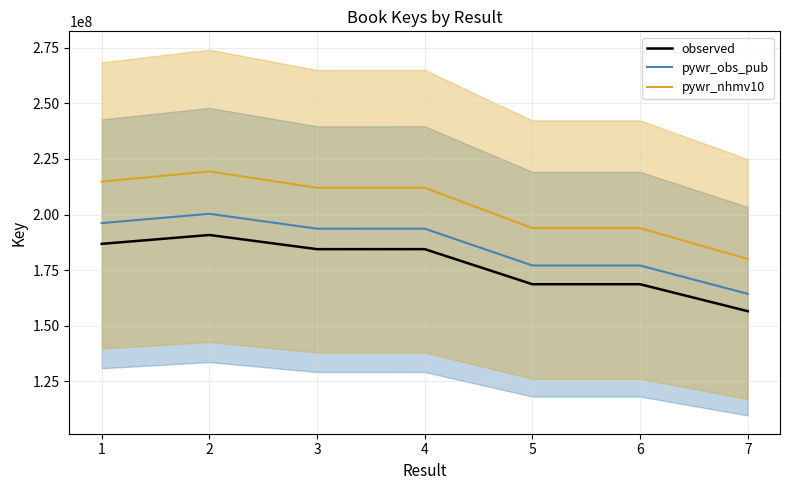

True or false: pywr_nhmv10 has more than 0 points higher than both neighbors.

True